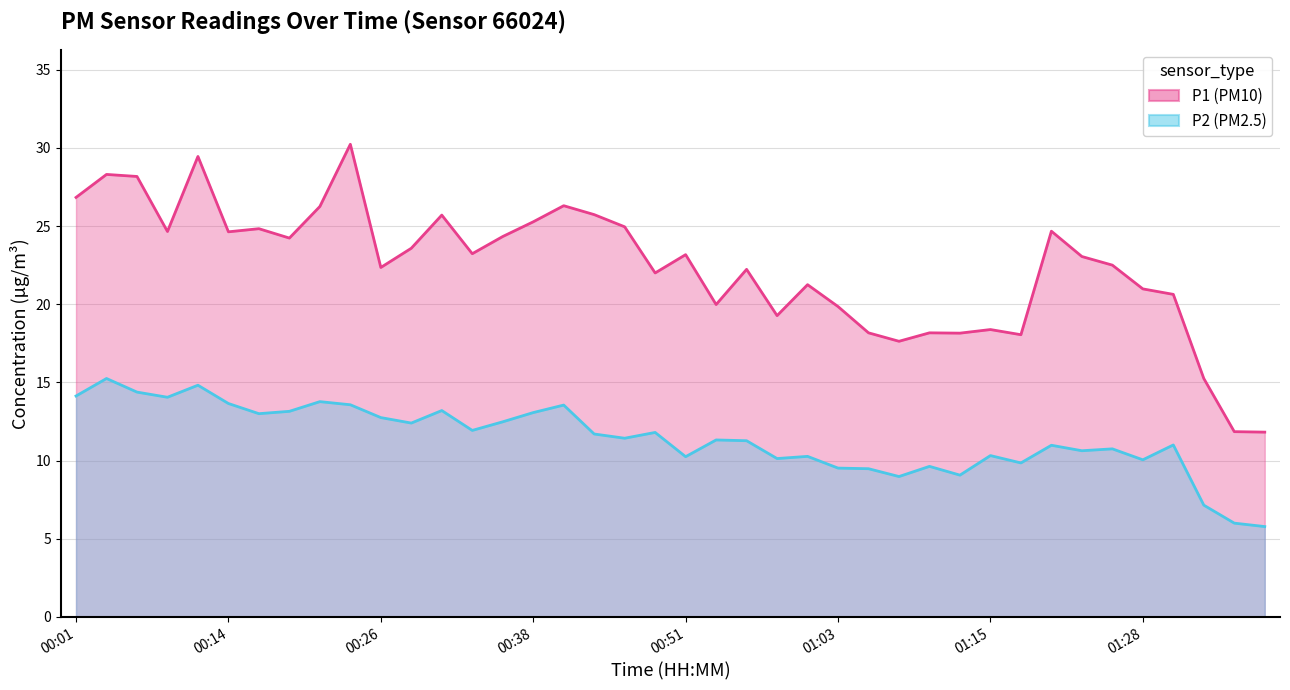

Is it true that P1 equals 19.3 at 01:35?

False